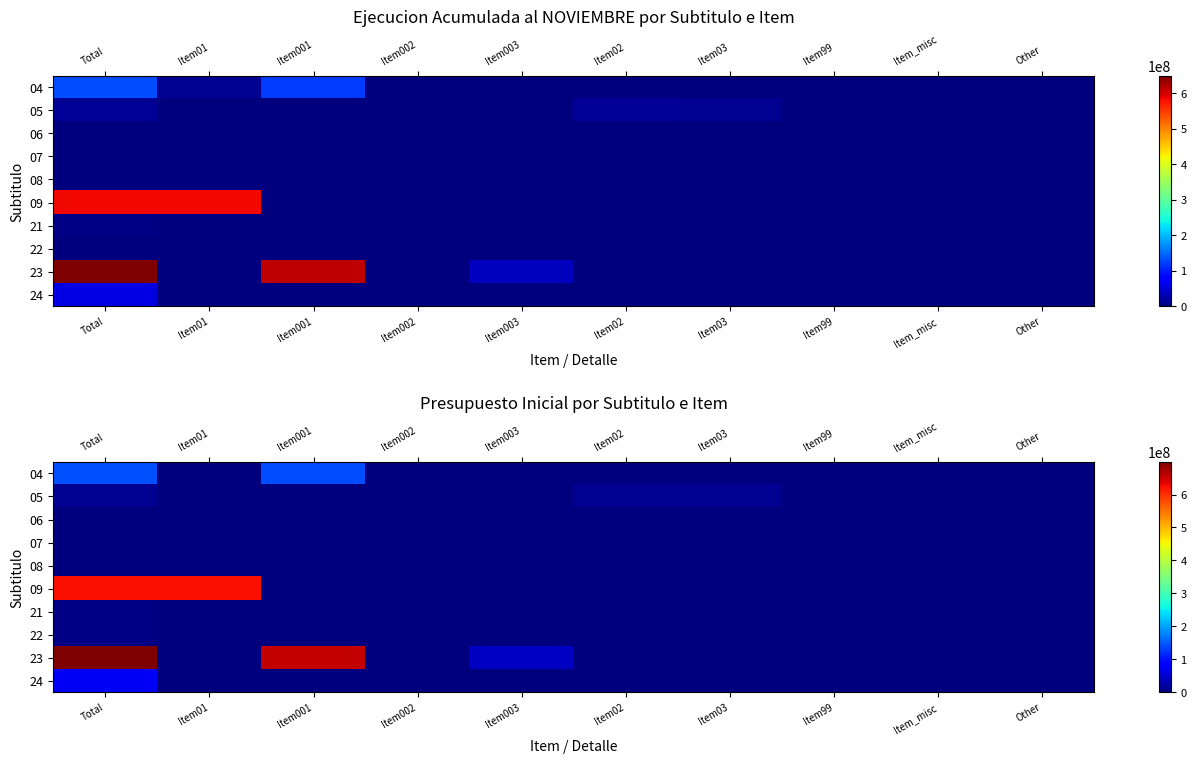

Which category has the highest value across all series?

Total